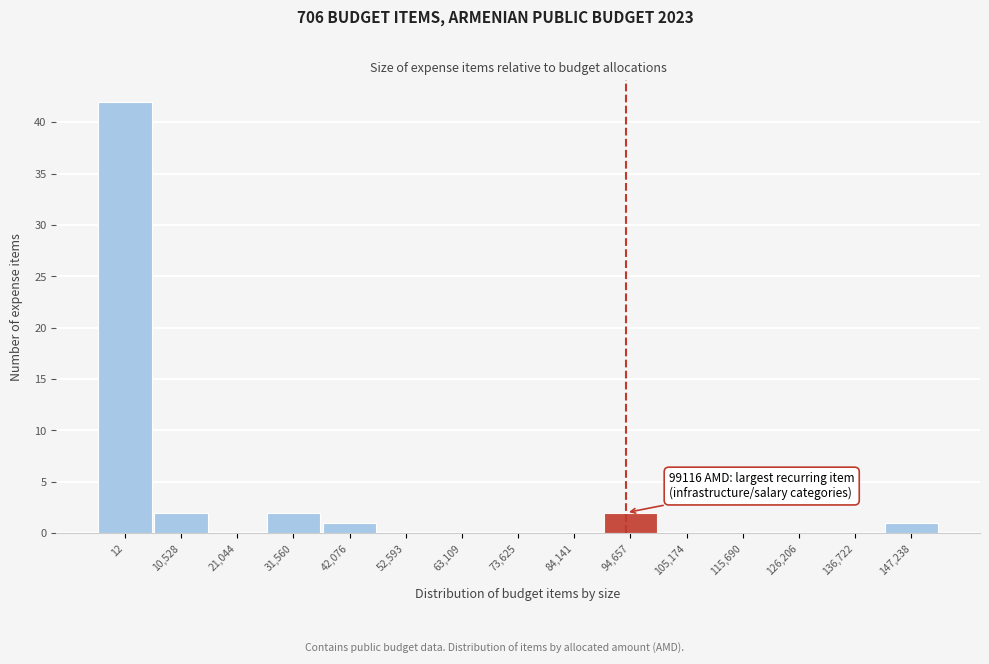

Reading left to right, transcribe all the data shown in this chart.

12=42	10,528=2	21,044=0	31,560=2	42,076=1	52,593=0	63,109=0	73,625=0	84,141=0	94,657=2	105,174=0	115,690=0	126,206=0	136,722=0	147,238=1